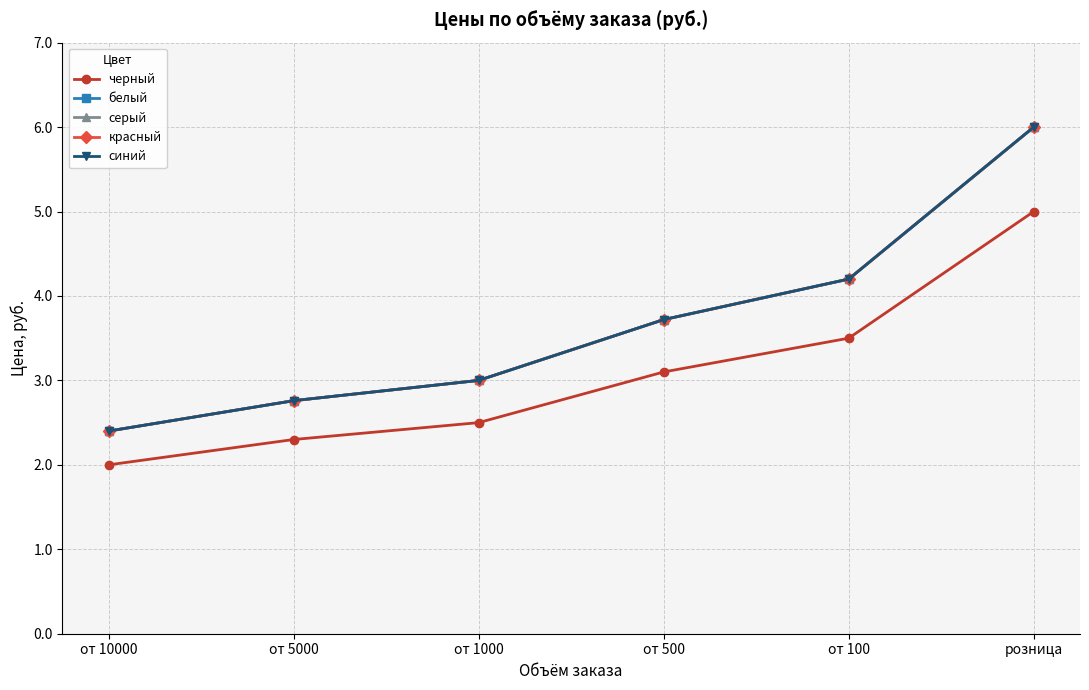

What is the difference between the second highest and minimum values in the серый series?

1.8